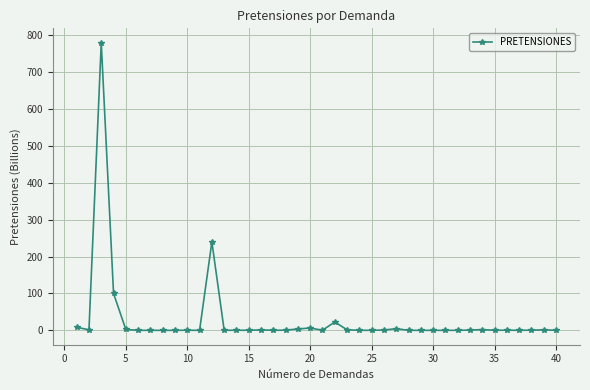

What is the maximum value shown in the chart?

780.3